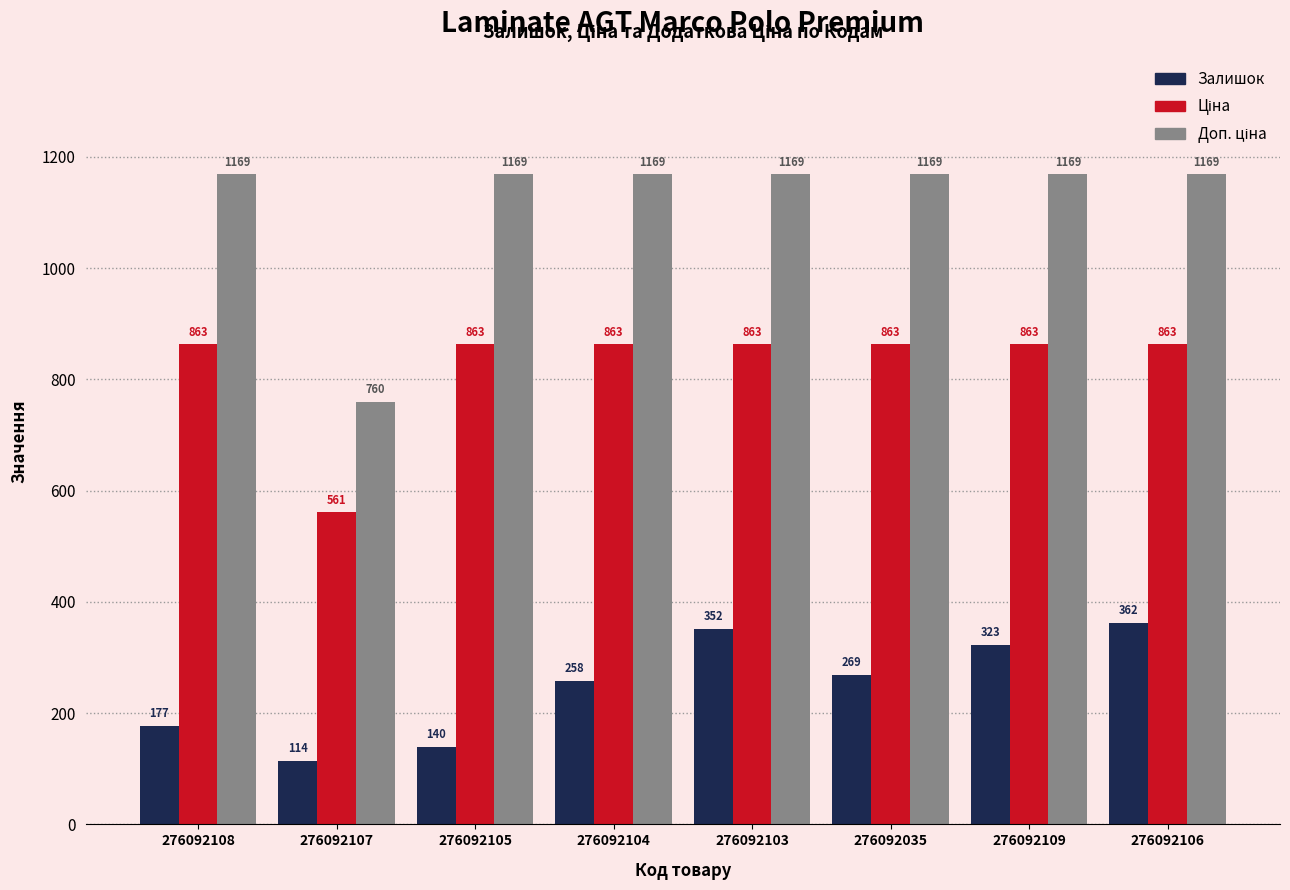

Which series changed the most between 276092104 and 276092106?

Залишок